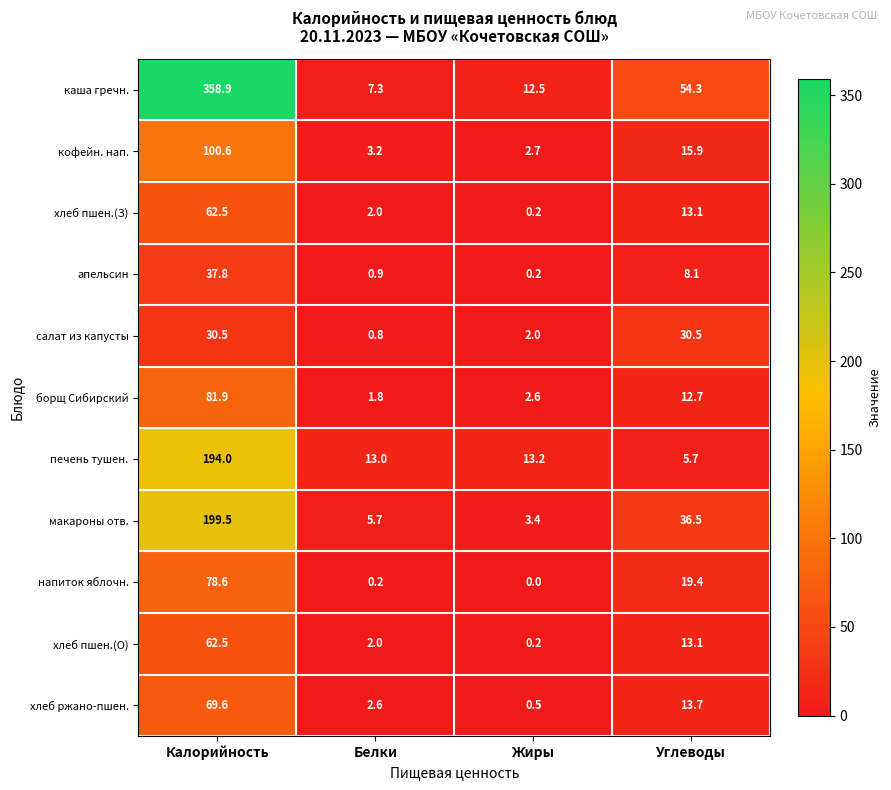

True or false: апельсин has a value of 3.6 at Углеводы.

False